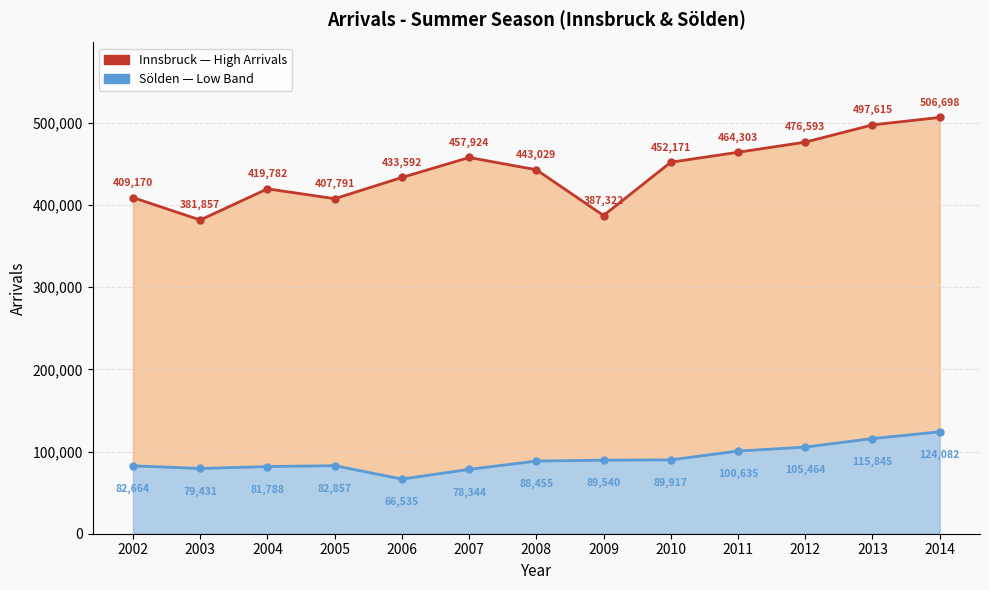

Reading right to left, what are all the values shown in this chart?

Sölden (line): 2014=124082	2013=115845	2012=105464	2011=100635	2010=89917	2009=89540	2008=88455	2007=78344	2006=66535	2005=82857	2004=81788	2003=79431	2002=82664
Innsbruck (line): 2014=506698	2013=497615	2012=476593	2011=464303	2010=452171	2009=387322	2008=443029	2007=457924	2006=433592	2005=407791	2004=419782	2003=381857	2002=409170